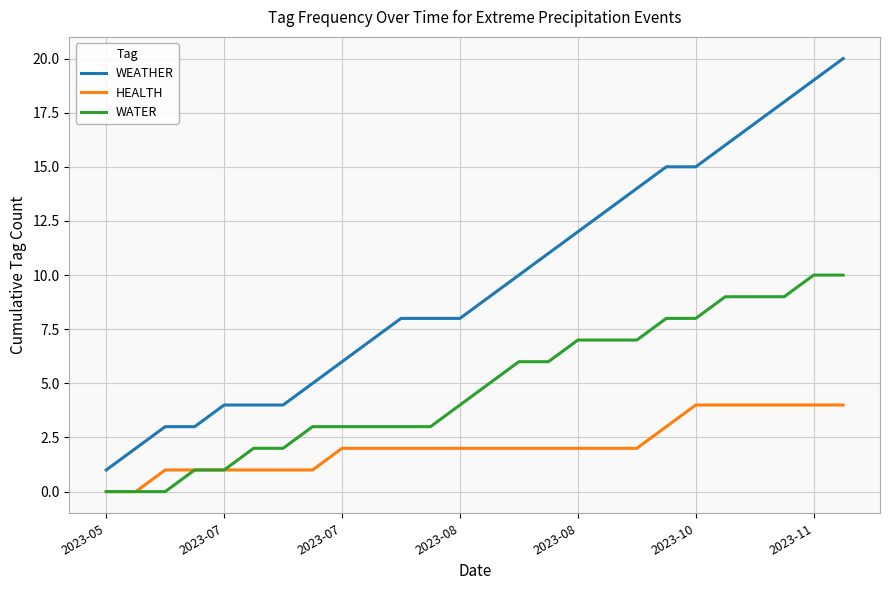

True or false: WATER and WEATHER cross at least once.

False